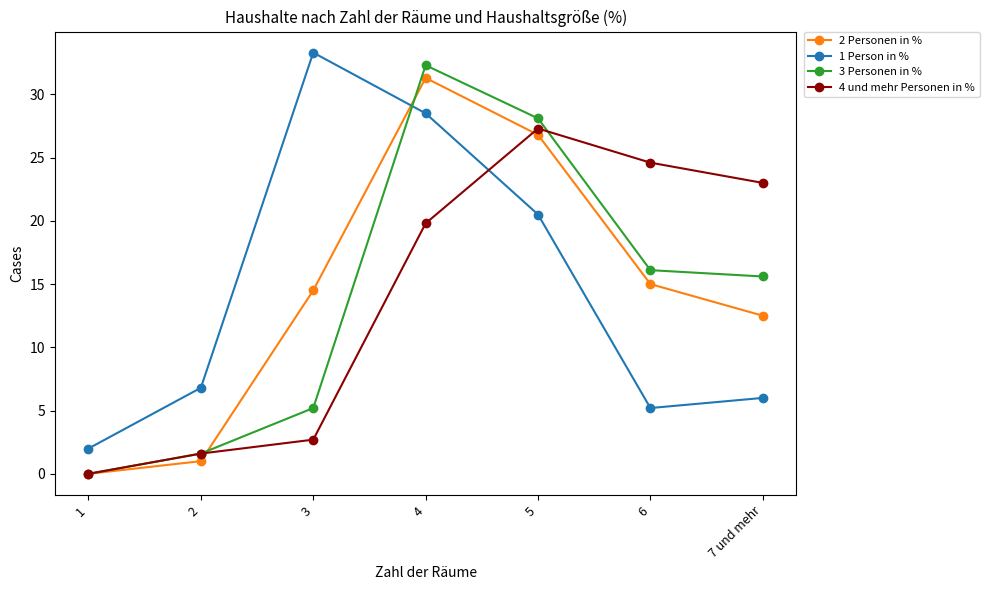

After their last crossing, which series has the higher values: 3 Personen in % or 1 Person in %?

3 Personen in %